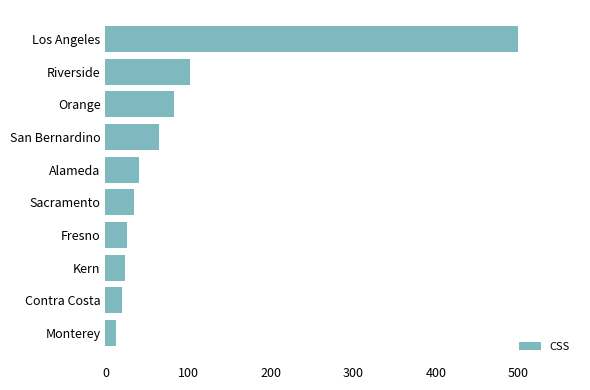

What is the minimum value shown in the chart?

13.2